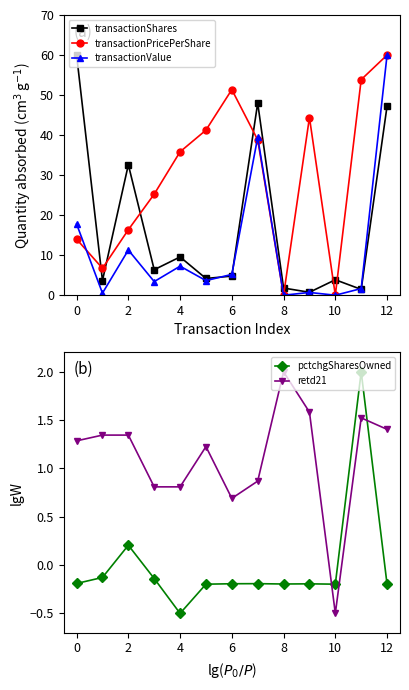

Which series has the widest spread of values?

transactionPricePerShare